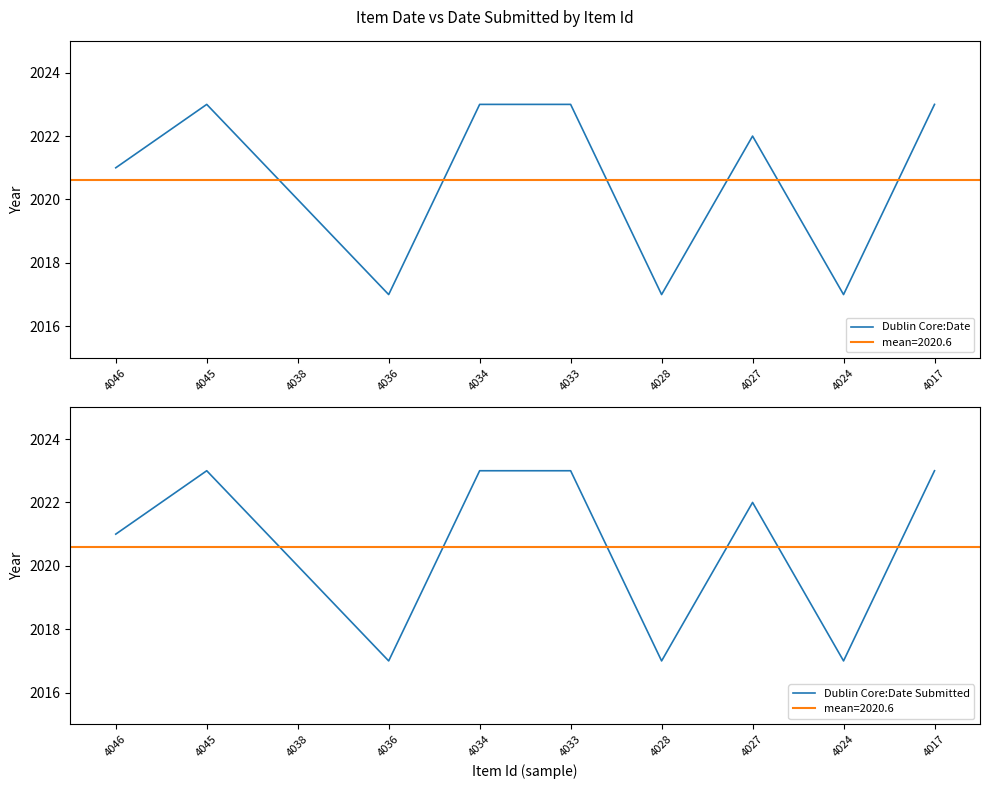

What are all the series names shown in the legend?

Dublin Core:Date, Dublin Core:Date Submitted